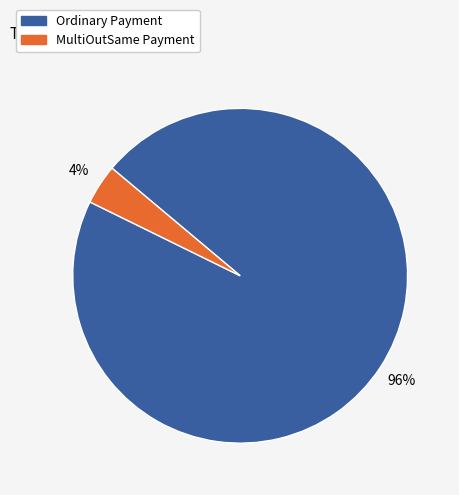

Which has a higher value, Ordinary Payment or MultiOutSame Payment?

Ordinary Payment